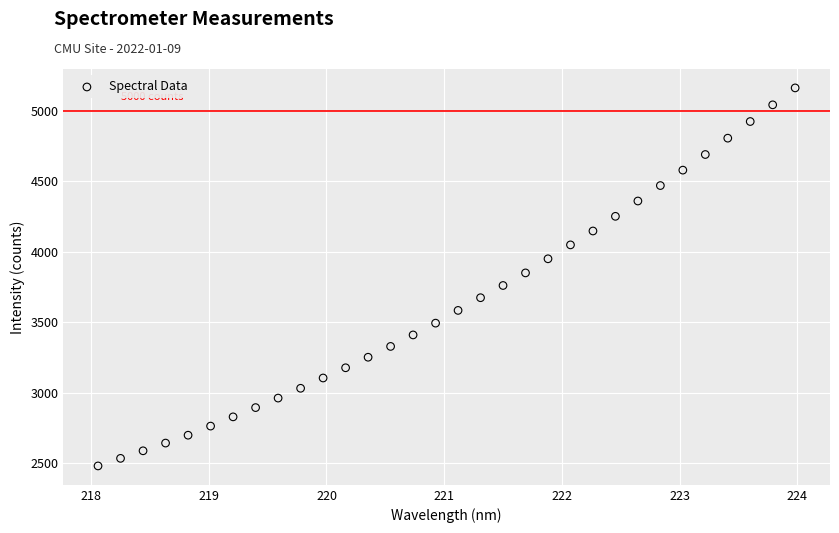

What is the range of Y values (max minus min)?

2682.3